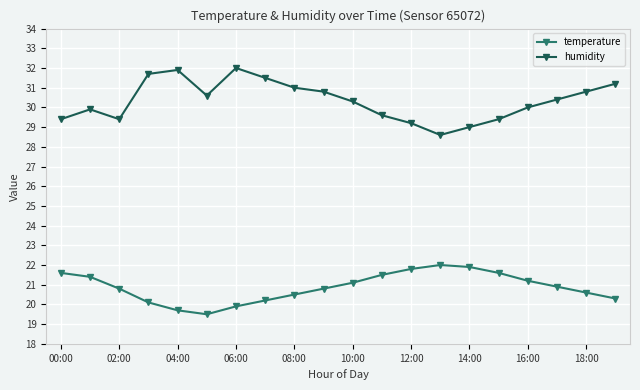

True or false: humidity has more than 0 points higher than both neighbors.

True